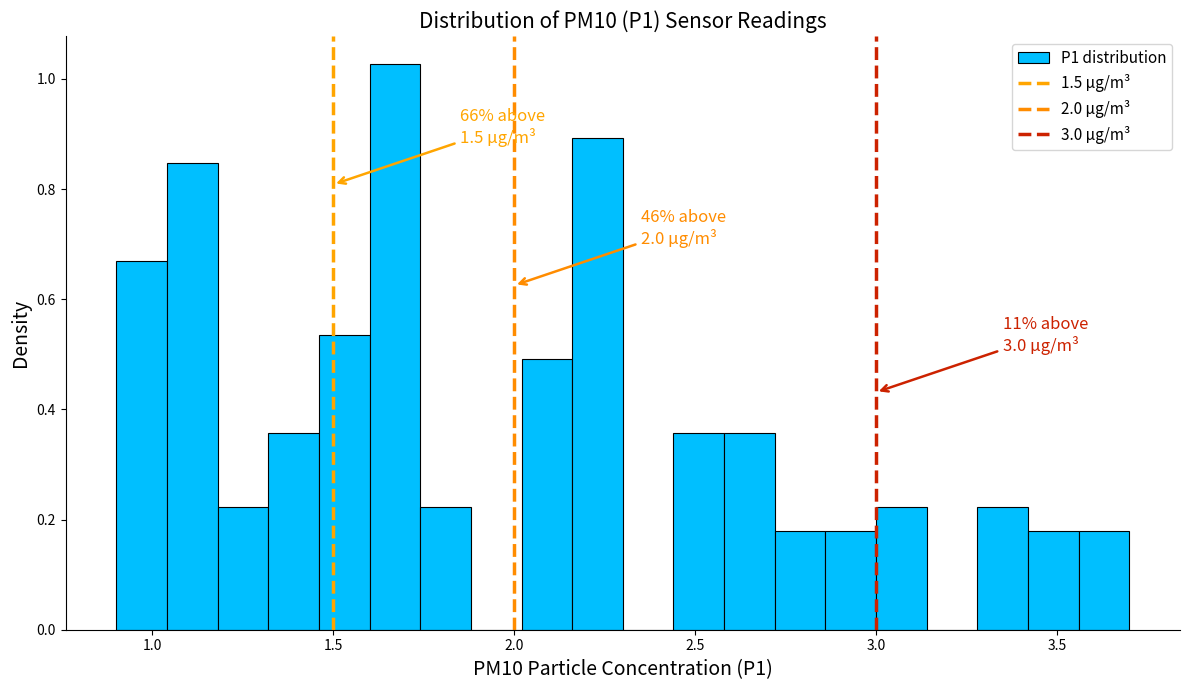

Around what value on the x-axis is the tallest bar? Give the approximate position of its centre, as read against the axis.

1.65